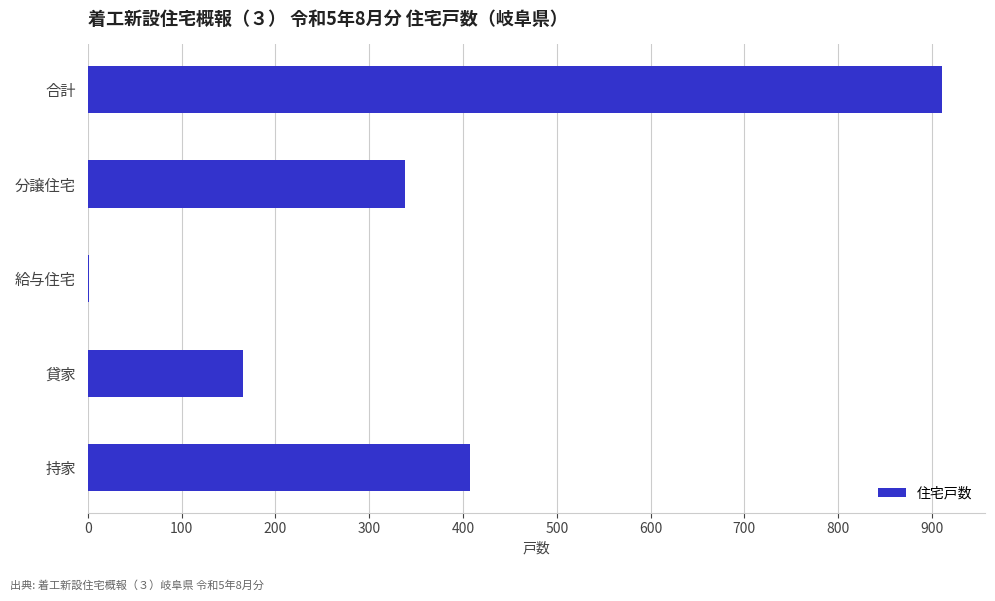

Approximately how many times larger is the value at 合計 compared to 貸家?

5.5